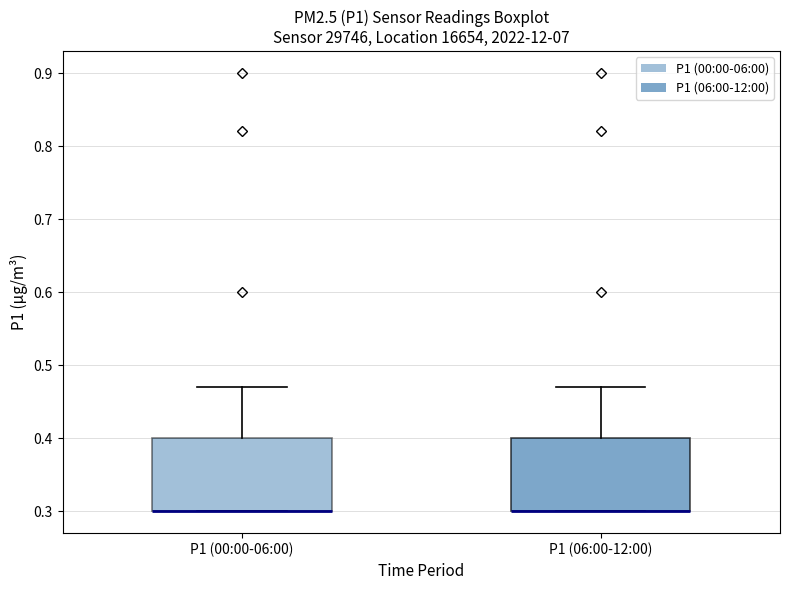

Reading left to right, transcribe this box plot: for each box, give where its median line is, the range the box spans, and where its two whiskers end, as read against the y-axis. The values are not printed on the chart, so give them approximately, as read against the axis.

P1 (00:00-06:00): median 0.30 (drawn on the box's lower edge), box 0.30 to 0.40, whiskers 0.30 to 0.47
P1 (06:00-12:00): median 0.30 (drawn on the box's lower edge), box 0.30 to 0.40, whiskers 0.30 to 0.47